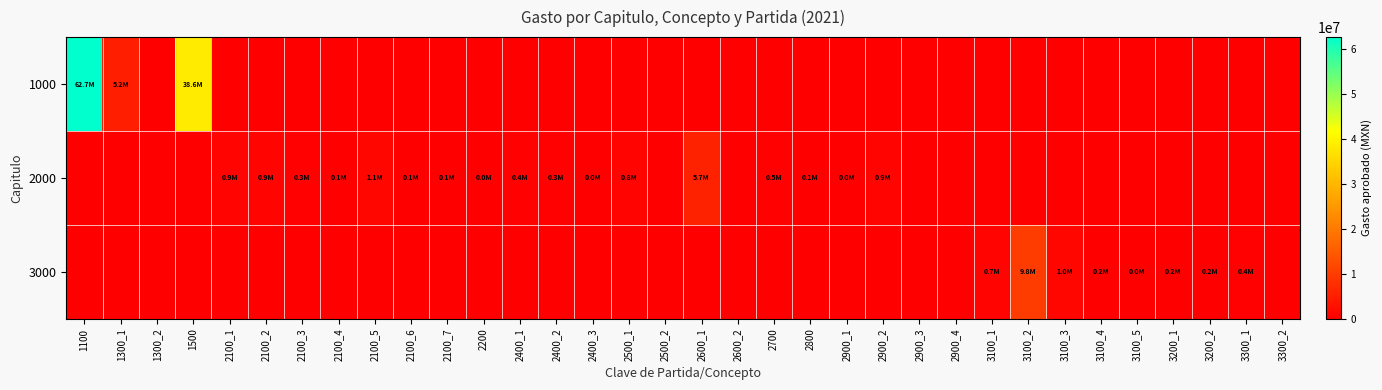

Reading right to left, what are all the values shown in this chart?

1000: 3300_2=0.0	3300_1=0.0	3200_2=0.0	3200_1=0.0	3100_5=0.0	3100_4=0.0	3100_3=0.0	3100_2=0.0	3100_1=0.0	2900_4=0.0	2900_3=0.0	2900_2=0.0	2900_1=0.0	2800=0.0	2700=0.0	2600_2=0.0	2600_1=0.0	2500_2=0.0	2500_1=0.0	2400_3=0.0	2400_2=0.0	2400_1=0.0	2200=0.0	2100_7=0.0	2100_6=0.0	2100_5=0.0	2100_4=0.0	2100_3=0.0	2100_2=0.0	2100_1=0.0	1500=38608214.6	1300_2=0.0	1300_1=5227797.1	1100=62733565.4
2000: 3300_2=0.0	3300_1=0.0	3200_2=0.0	3200_1=0.0	3100_5=0.0	3100_4=0.0	3100_3=0.0	3100_2=0.0	3100_1=0.0	2900_4=0.0	2900_3=0.0	2900_2=928424.3	2900_1=20000.0	2800=100000.0	2700=480000.0	2600_2=0.0	2600_1=5671616.5	2500_2=0.0	2500_1=805000.0	2400_3=25000.0	2400_2=275000.0	2400_1=365000.0	2200=10000.0	2100_7=110000.0	2100_6=90000.0	2100_5=1090000.0	2100_4=60000.0	2100_3=280000.0	2100_2=910000.0	2100_1=940000.0	1500=0.0	1300_2=0.0	1300_1=0.0	1100=0.0
3000: 3300_2=0.0	3300_1=380000.0	3200_2=180000.0	3200_1=160000.0	3100_5=5000.0	3100_4=155000.0	3100_3=1000000.0	3100_2=9828424.0	3100_1=746631.3	2900_4=0.0	2900_3=0.0	2900_2=0.0	2900_1=0.0	2800=0.0	2700=0.0	2600_2=0.0	2600_1=0.0	2500_2=0.0	2500_1=0.0	2400_3=0.0	2400_2=0.0	2400_1=0.0	2200=0.0	2100_7=0.0	2100_6=0.0	2100_5=0.0	2100_4=0.0	2100_3=0.0	2100_2=0.0	2100_1=0.0	1500=0.0	1300_2=0.0	1300_1=0.0	1100=0.0